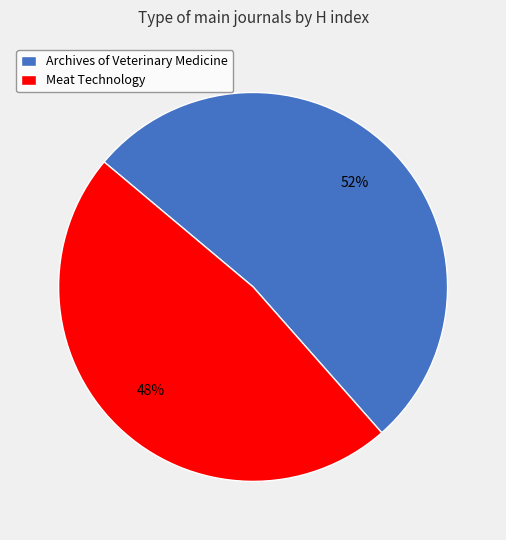

Is the sum of Archives of Veterinary Medicine and Meat Technology greater than half?

Yes